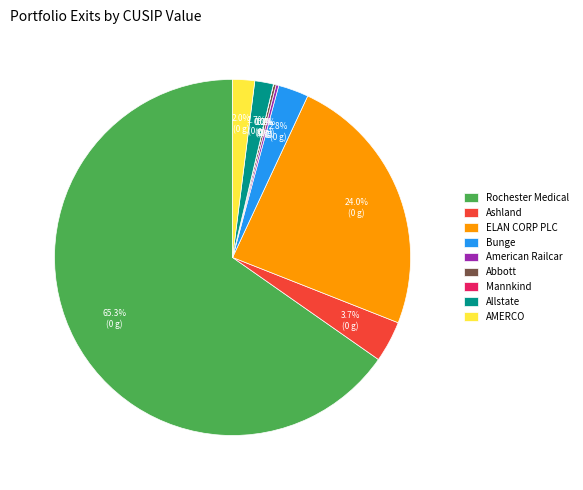

What percentage is NOT represented by AMERCO?

98.0%